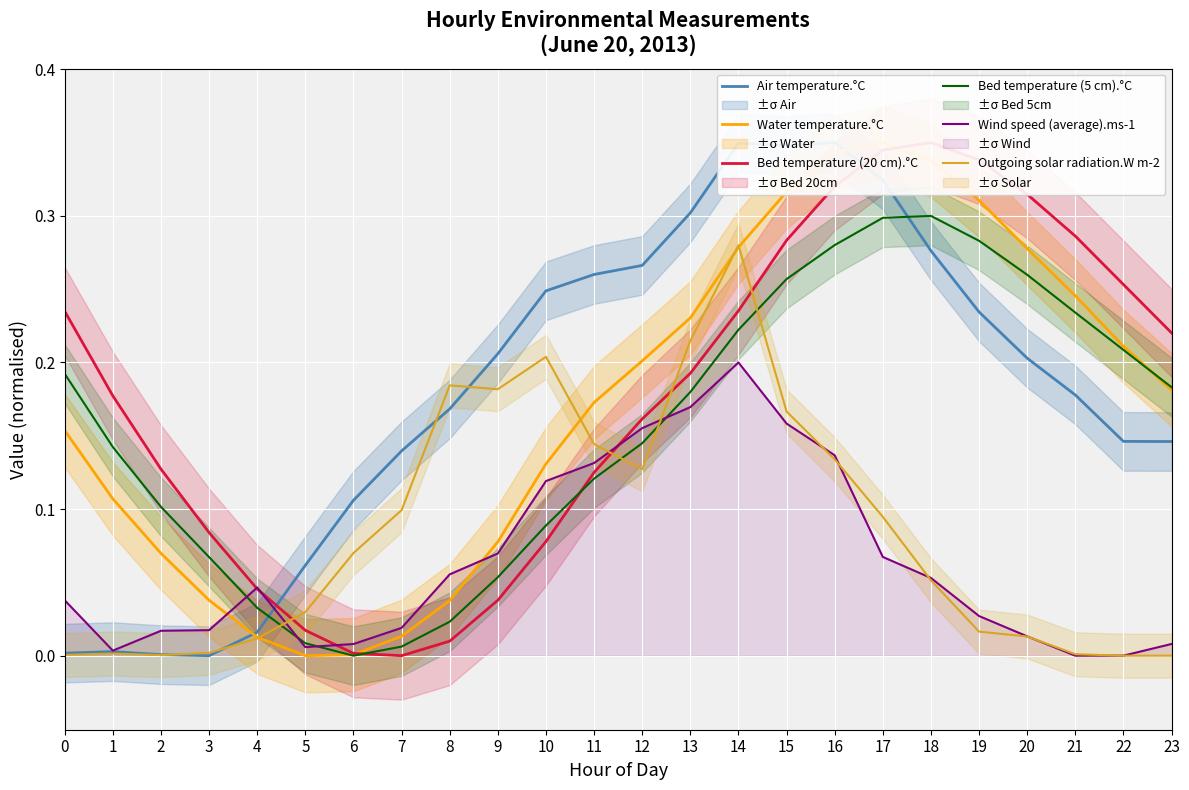

What is the sum of all Wind speed (average).ms-1 values?

1.5